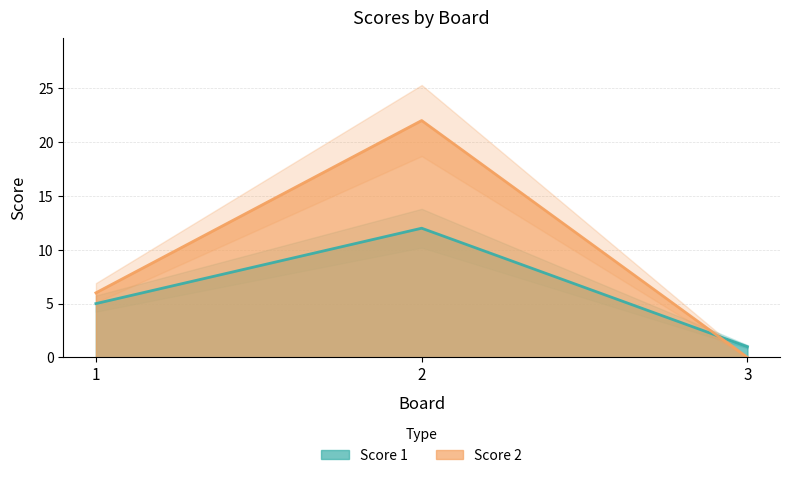

How many values in the Score 1 series exceed 5?

1